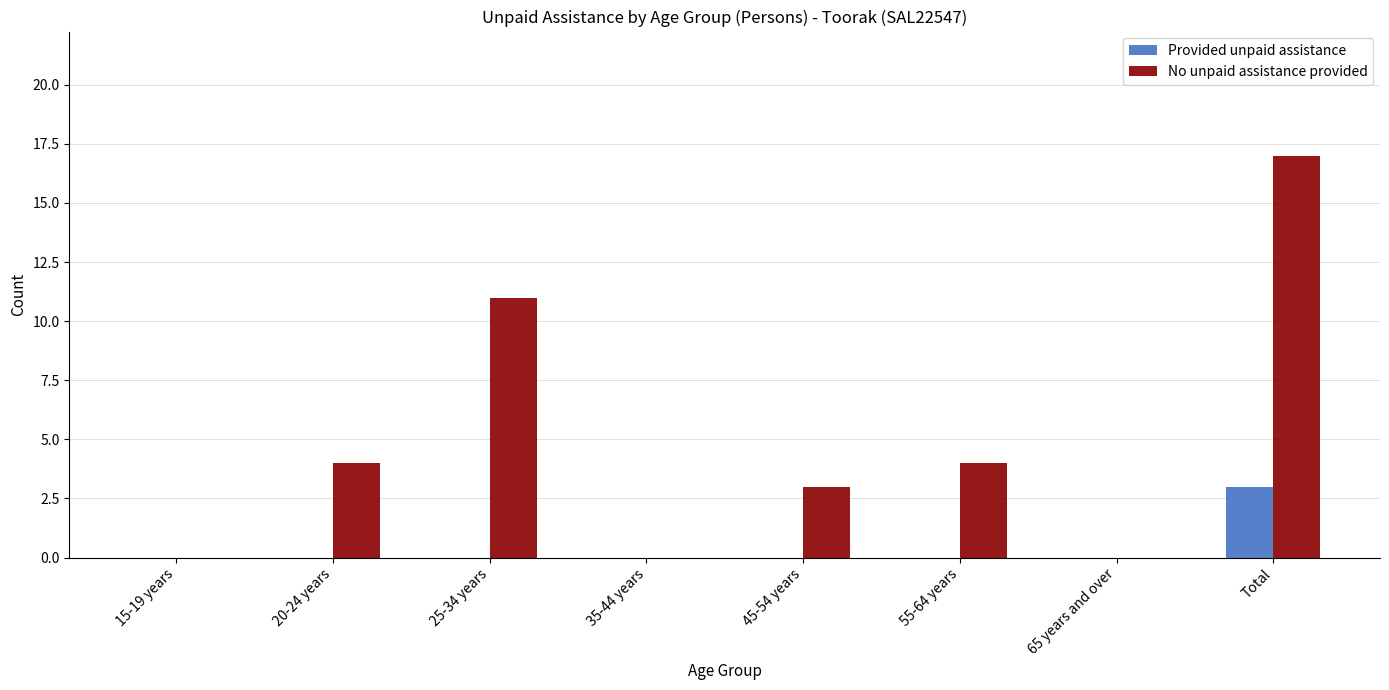

At which label does Provided unpaid assistance reach its peak?

Total